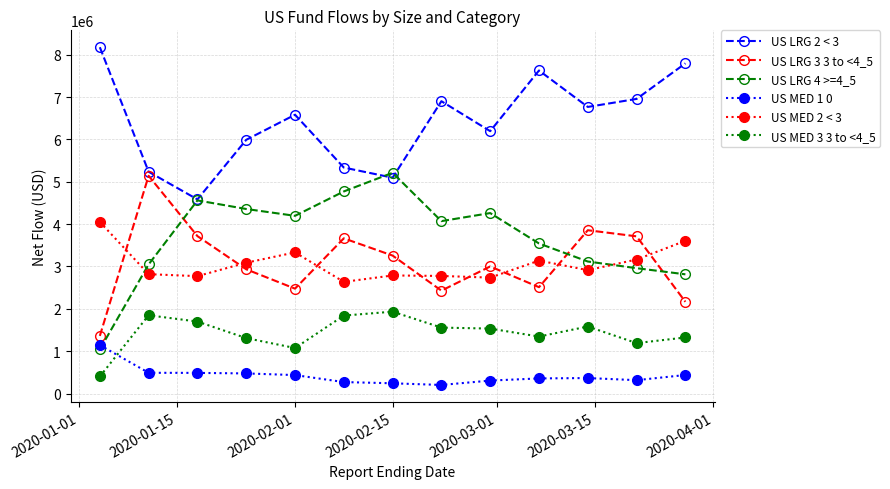

What is the difference between the second highest and second lowest values in the US MED 2 < 3 series?

867866